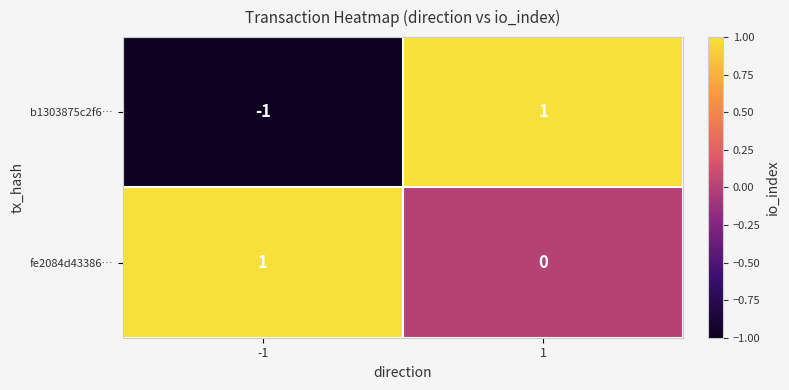

At how many categories does at least one series exceed 0?

2